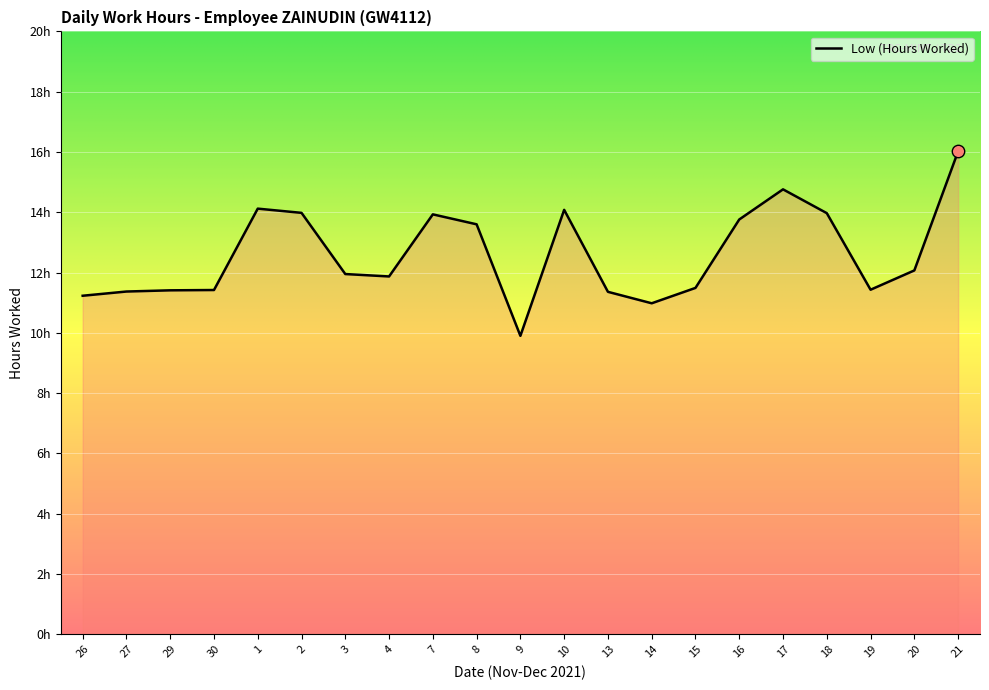

What is the change in value from 26 to 7?

+2.7